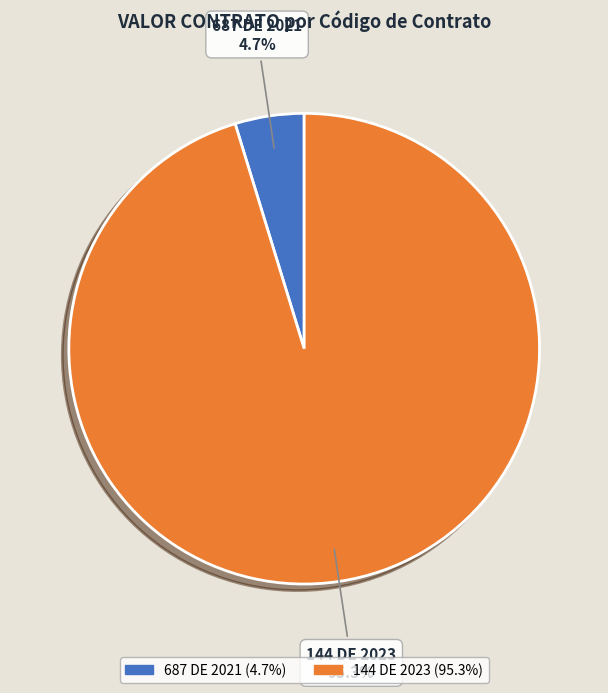

How many segments does this pie chart have?

2